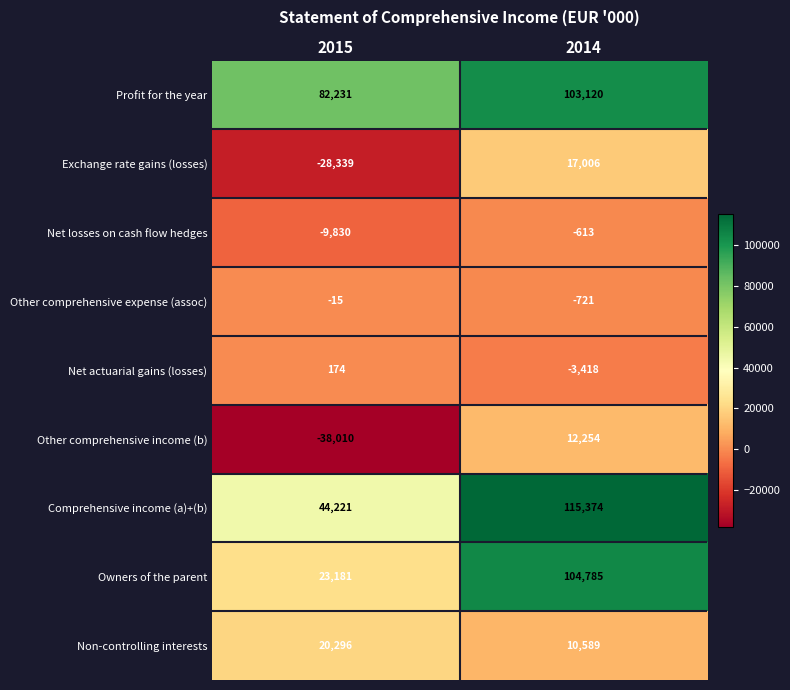

How many data points does each series have?

2